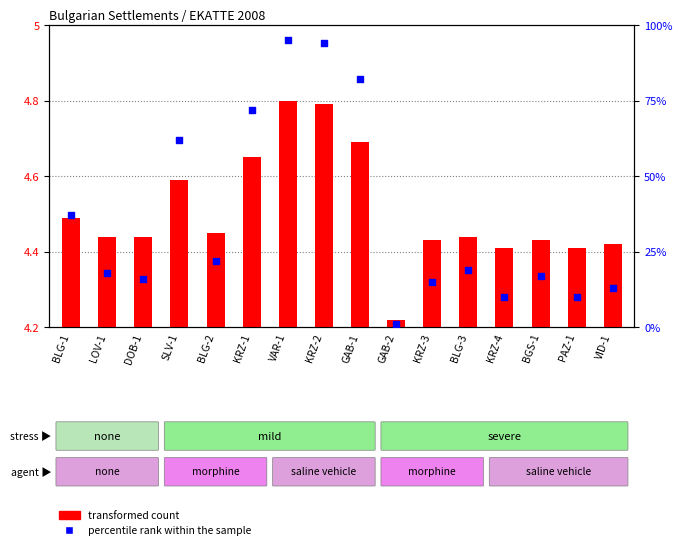

Is the value of transformed count at BLG-1 greater than the value of percentile rank within the sample at PAZ-1?

No